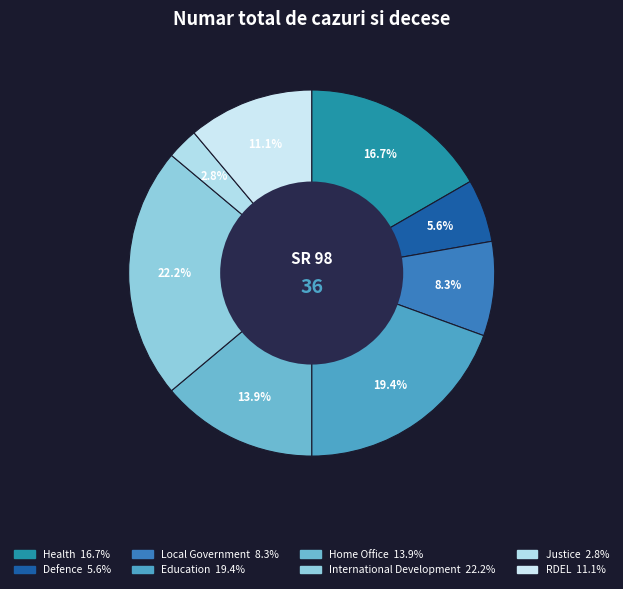

To the nearest percent, what percentage of the pie is Home Office?

14%